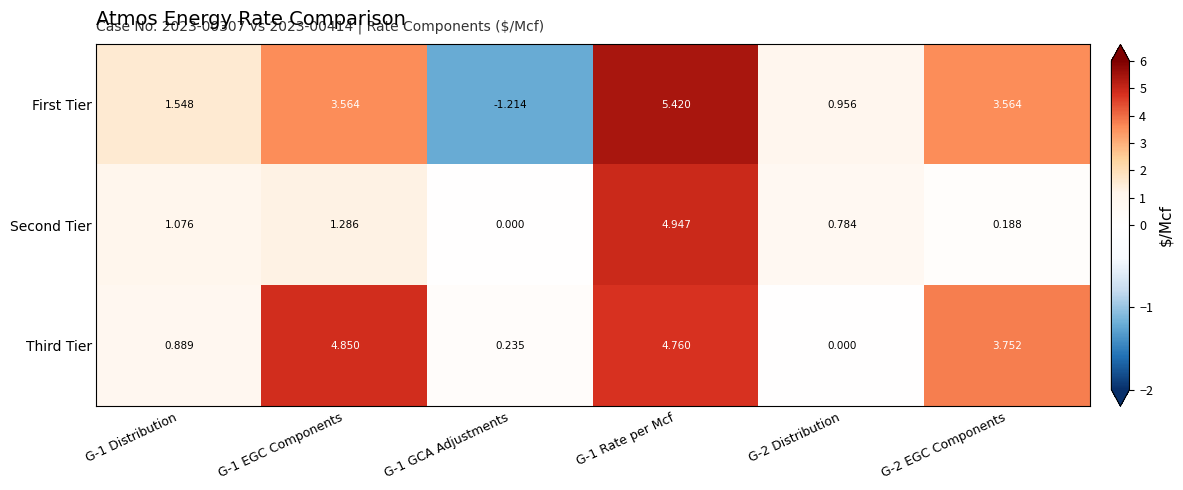

At G-1 GCA Adjustments, list the series in order from smallest to largest.

First Tier, Second Tier, Third Tier